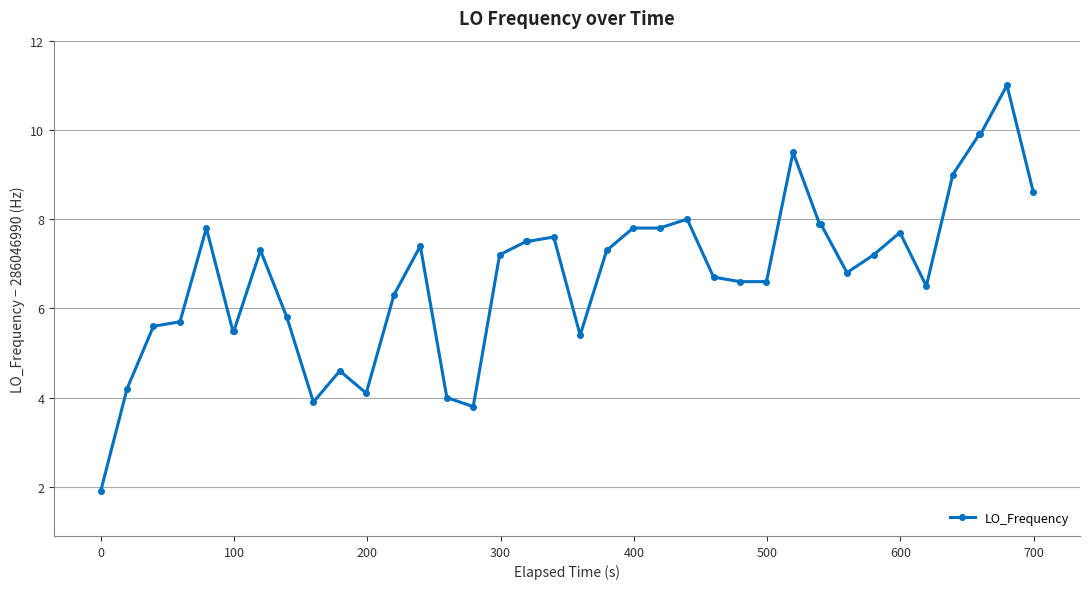

True or false: there are more than 1 points higher than both neighbors.

True